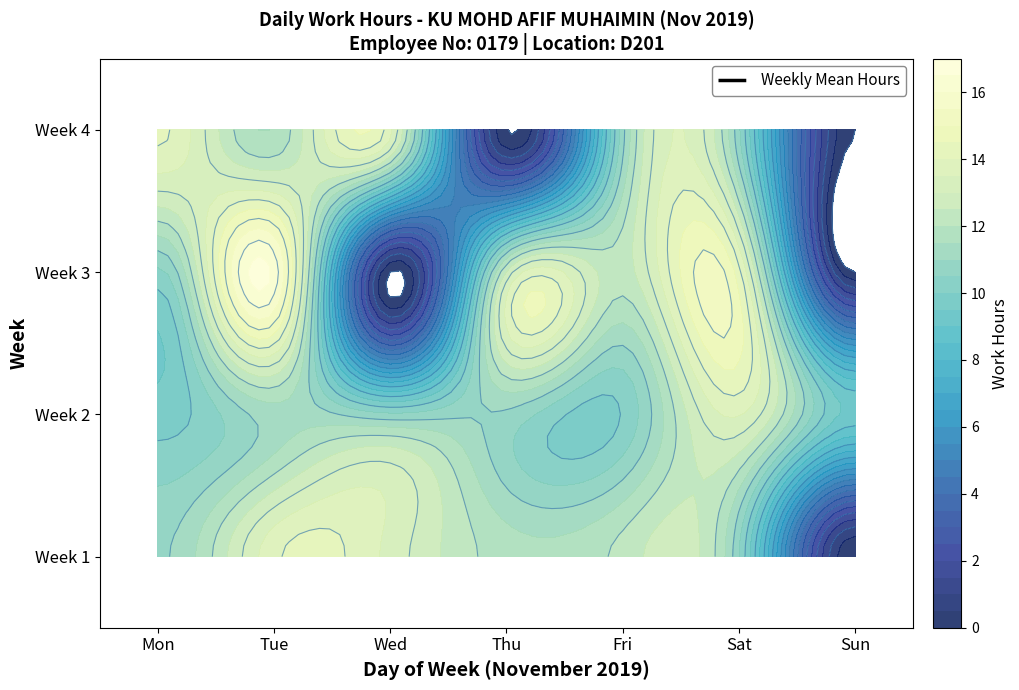

Which label corresponds to the smallest value in the chart?

Fri